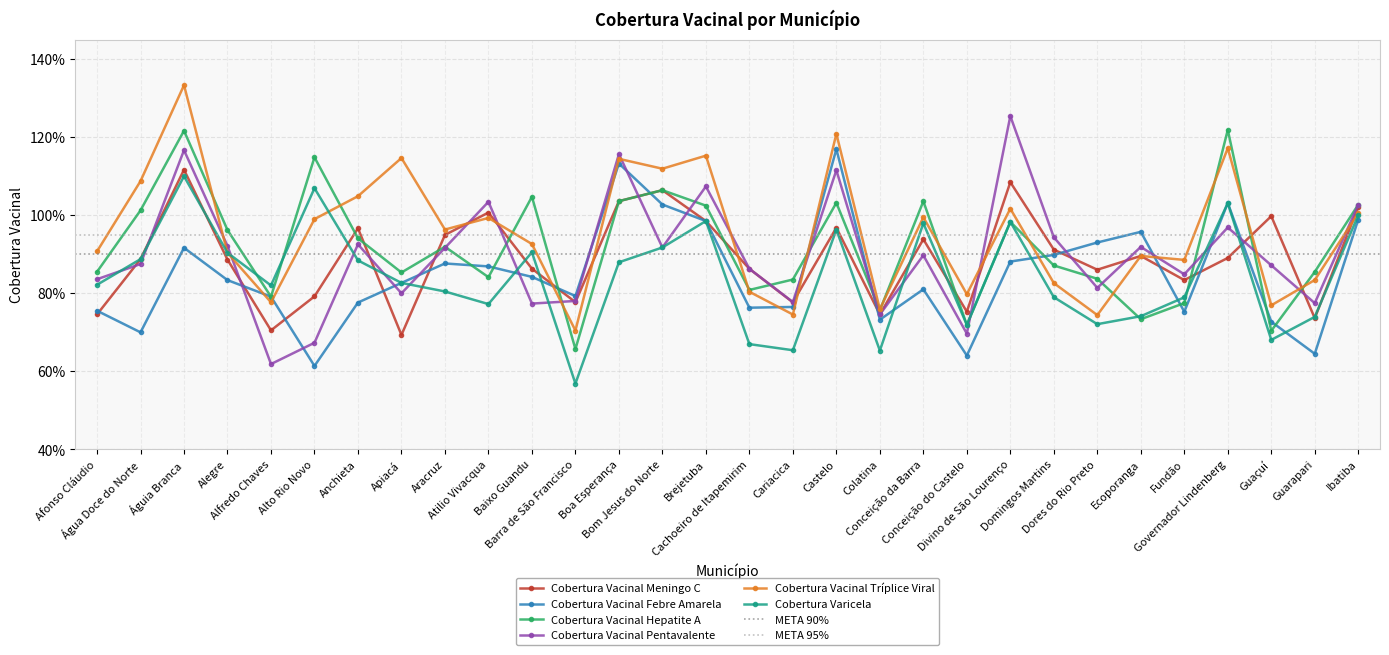

Does the chart have visible grid lines?

Yes